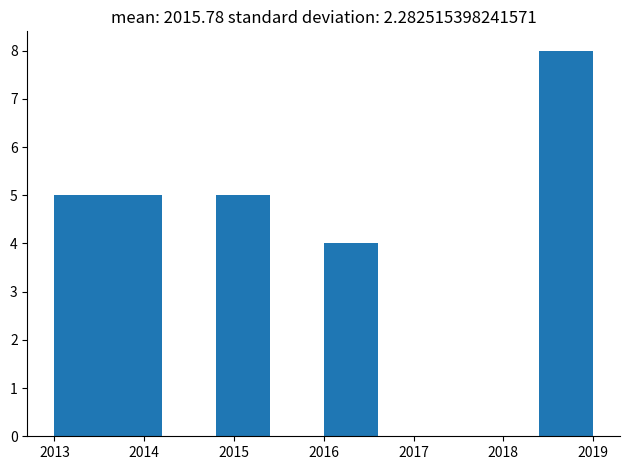

What is the height of the bar covering 2013.6 to 2014.2 on the x-axis? The values are not printed on the chart, so give them approximately, as read against the axis.

5